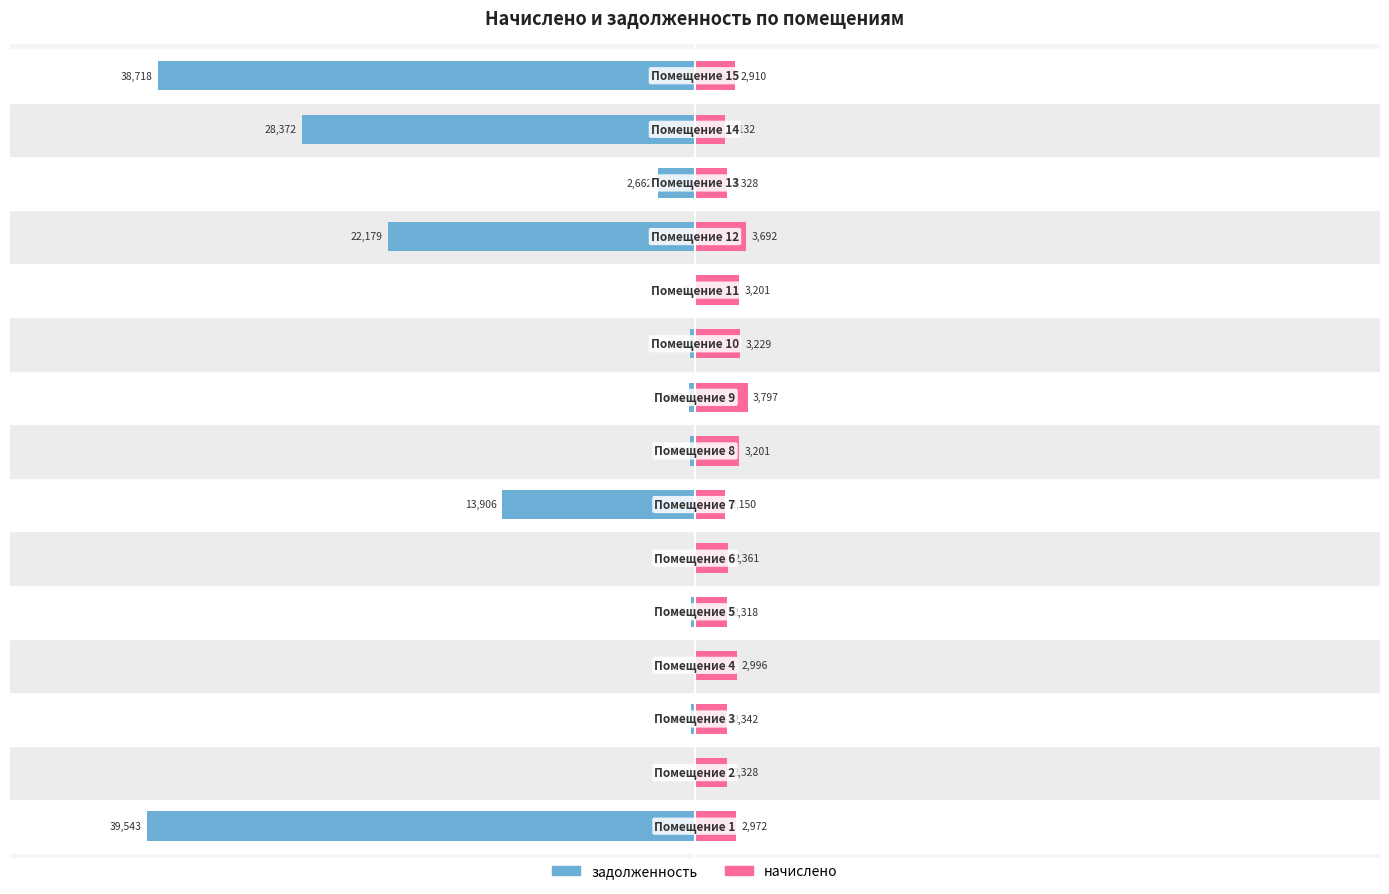

Rank the series at 8 from highest to lowest value.

начислено, задолженность